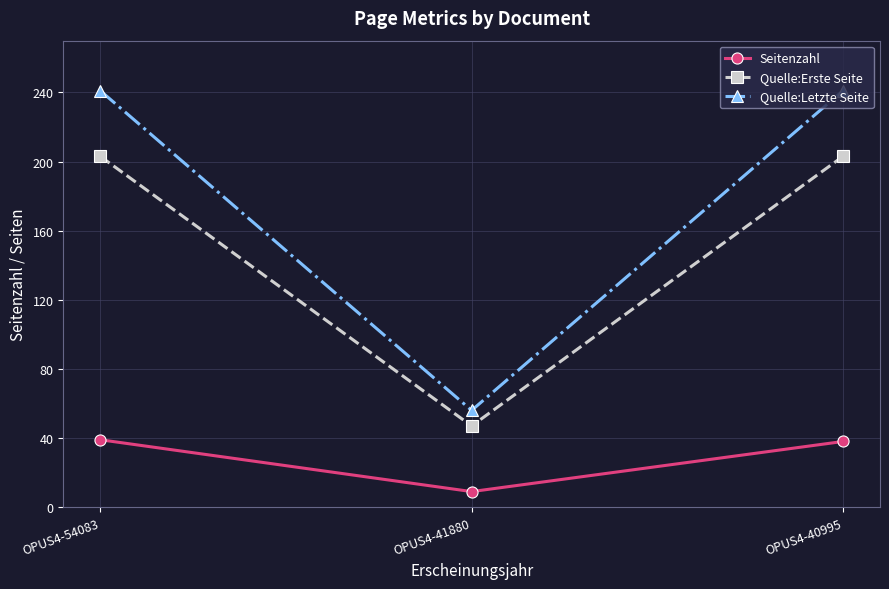

What is the spread (max minus min) of values at OPUS4-40995?

203